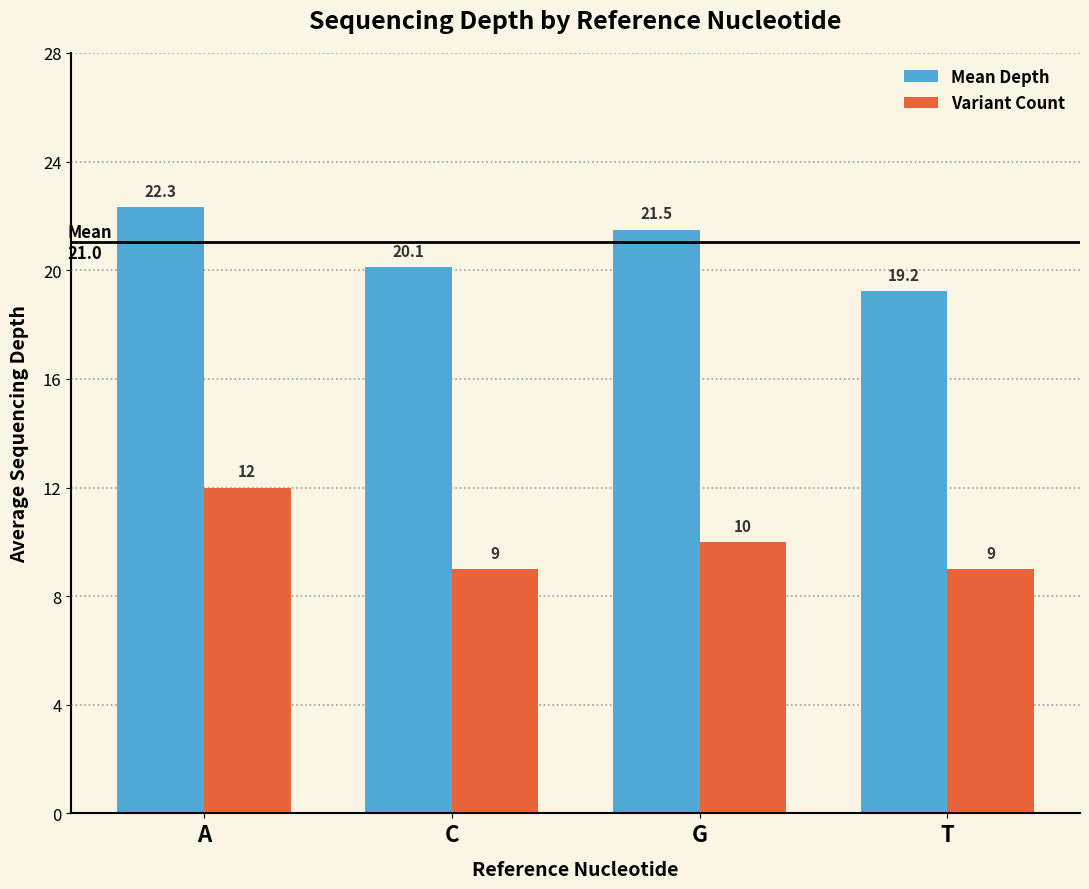

List the series in order of their peak value, highest first.

Mean Depth, Variant Count